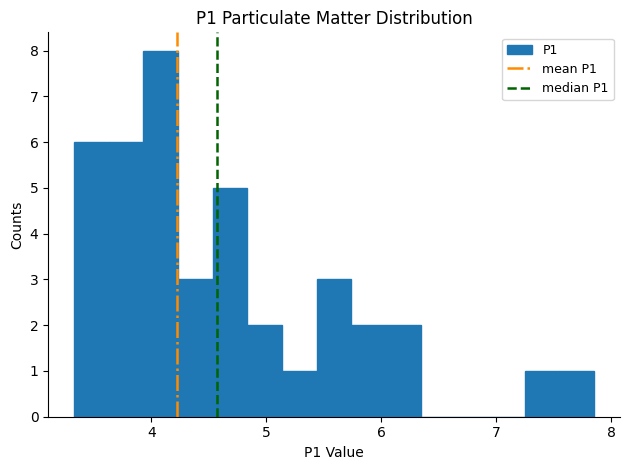

Read against the x-axis, roughly where is the centre of the tallest bar?

4.1